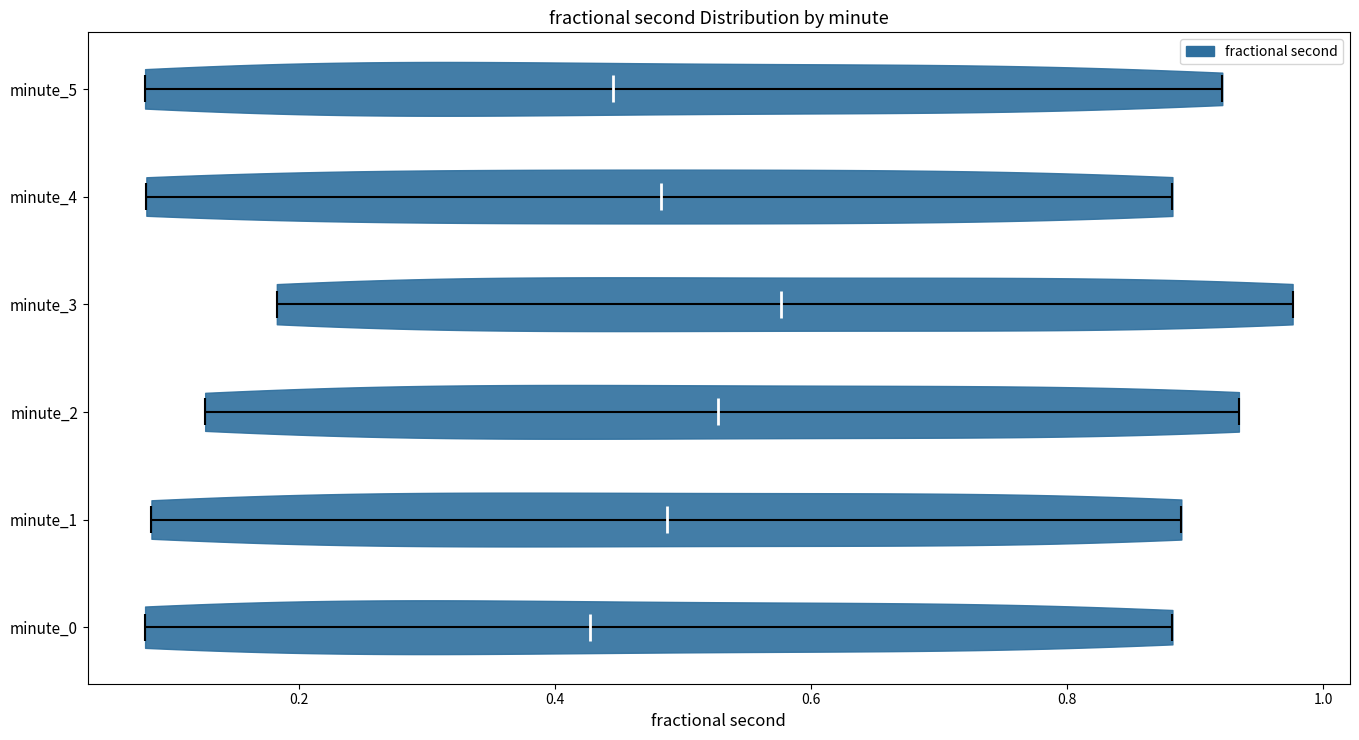

Reading bottom to top, read every violin against the x-axis: where its median line is, and the lowest and highest points it reaches. The values are not printed on the chart, so give them approximately, as read against the axis.

minute_0: median line 0.42, lowest point 0.08, highest point 0.88
minute_1: median line 0.48, lowest point 0.08, highest point 0.88
minute_2: median line 0.52, lowest point 0.12, highest point 0.94
minute_3: median line 0.58, lowest point 0.18, highest point 0.98
minute_4: median line 0.48, lowest point 0.08, highest point 0.88
minute_5: median line 0.44, lowest point 0.08, highest point 0.92